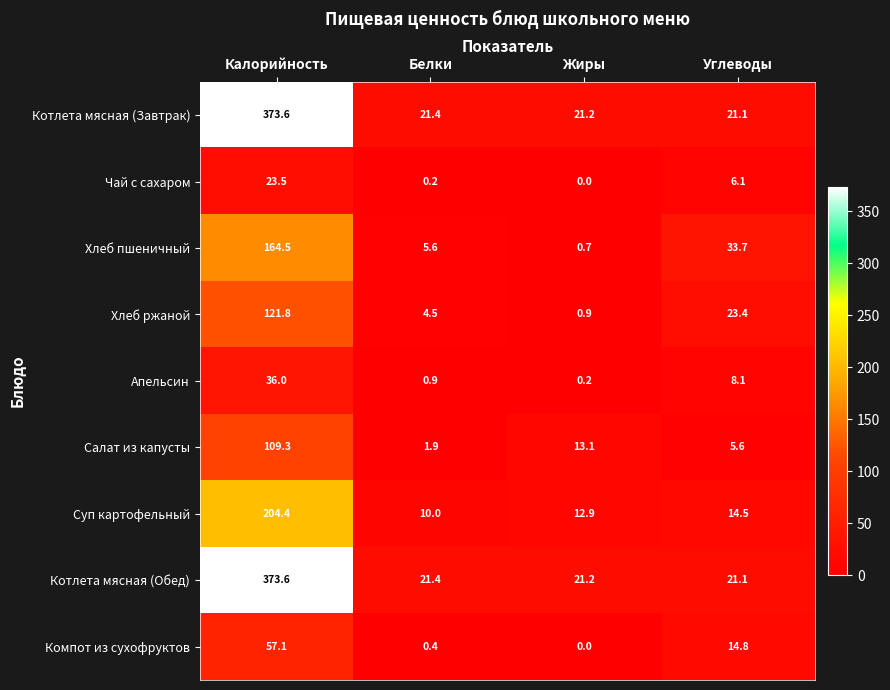

At which label is Чай с сахаром closest to 11?

Углеводы